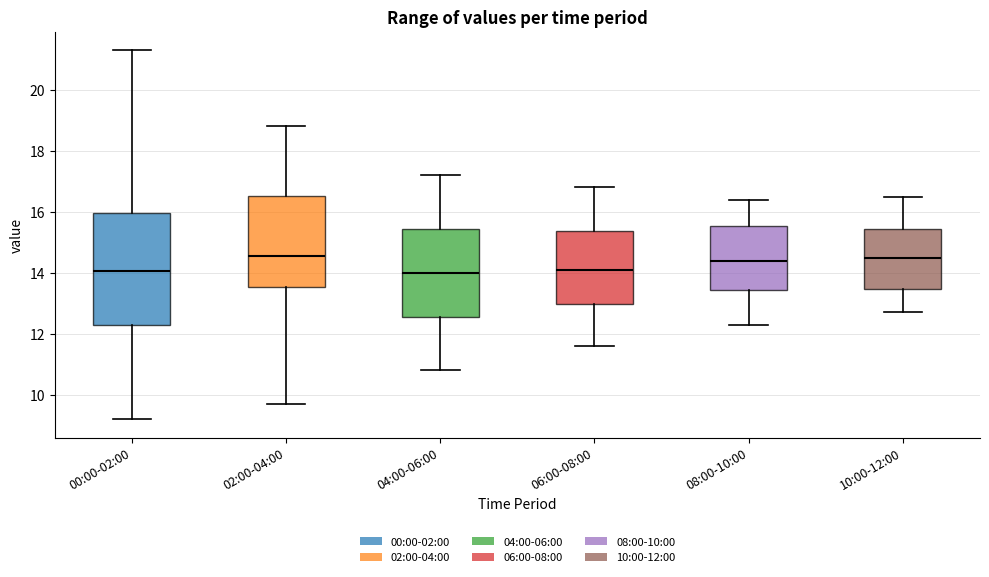

Reading left to right, read every box against the y-axis: the position of its median line, the range the box covers, and the ends of its whiskers. The values are not printed on the chart, so give them approximately, as read against the axis.

00:00-02:00: median 14.0, box 12.2 to 16.0, whiskers 9.2 to 21.4
02:00-04:00: median 14.6, box 13.6 to 16.6, whiskers 9.8 to 18.8
04:00-06:00: median 14.0, box 12.6 to 15.4, whiskers 10.8 to 17.2
06:00-08:00: median 14.2, box 13.0 to 15.4, whiskers 11.6 to 16.8
08:00-10:00: median 14.4, box 13.4 to 15.6, whiskers 12.4 to 16.4
10:00-12:00: median 14.6, box 13.4 to 15.4, whiskers 12.8 to 16.6